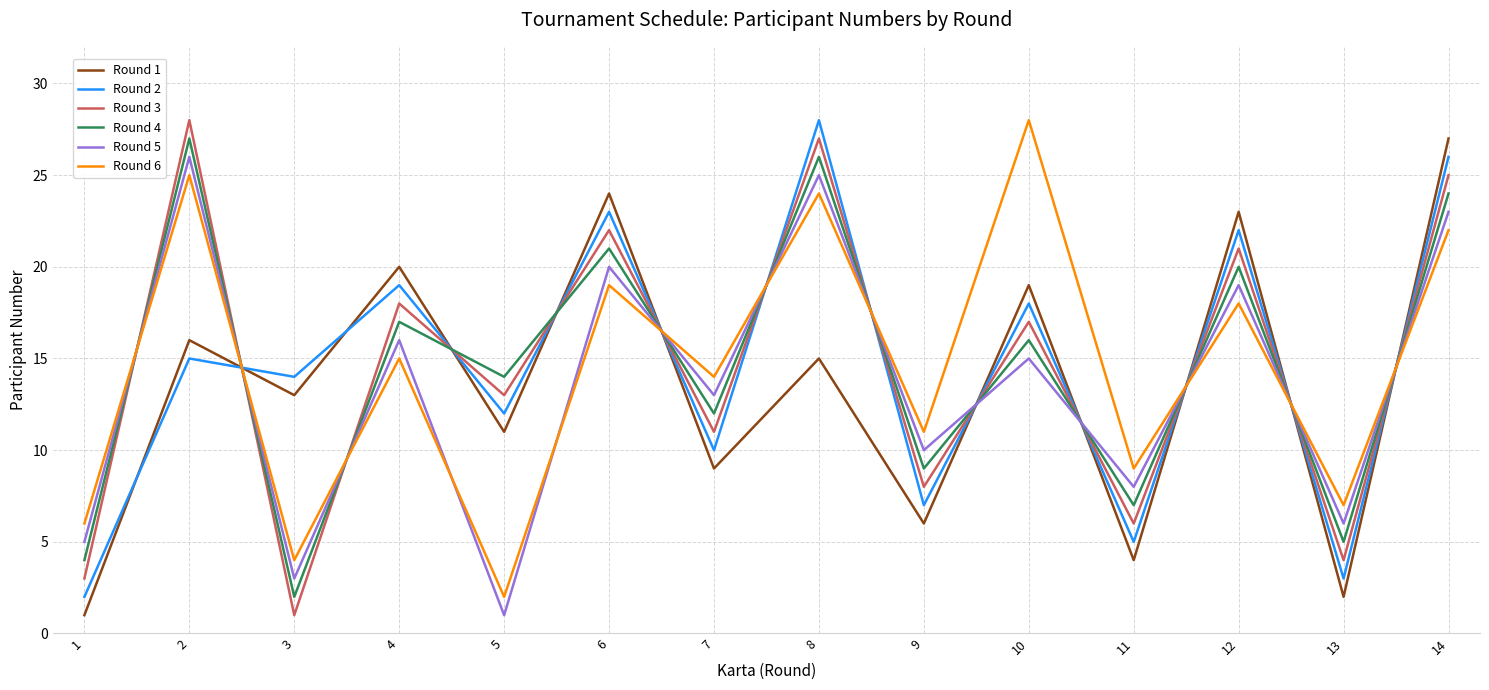

Rank the categories by Round 4 value from lowest to highest.

3, 1, 13, 11, 9, 7, 5, 10, 4, 12, 6, 14, 8, 2